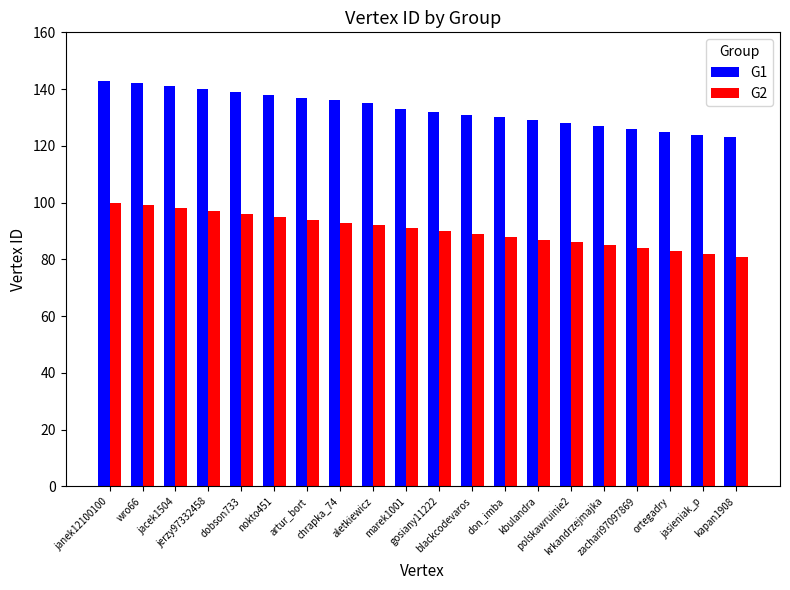

What is the label of the 10th bar from the right?

gosiany11222